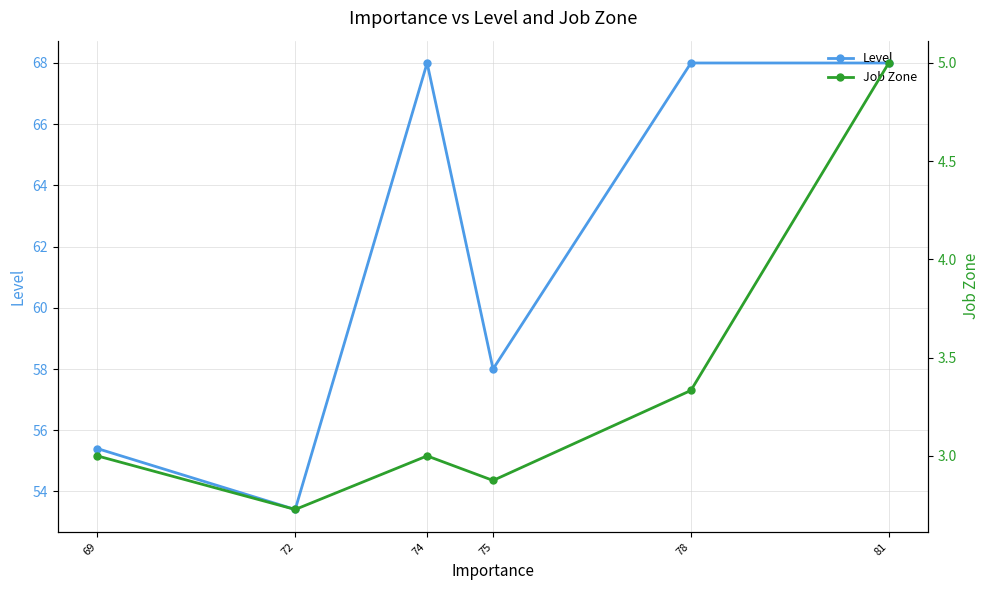

Reading left to right, list all the values displayed in this chart.

Level: 69=55.4	72=53.4	74=68.0	75=58.0	78=68.0	81=68.0
Job Zone: 69=3.0	72=2.7	74=3.0	75=2.9	78=3.3	81=5.0